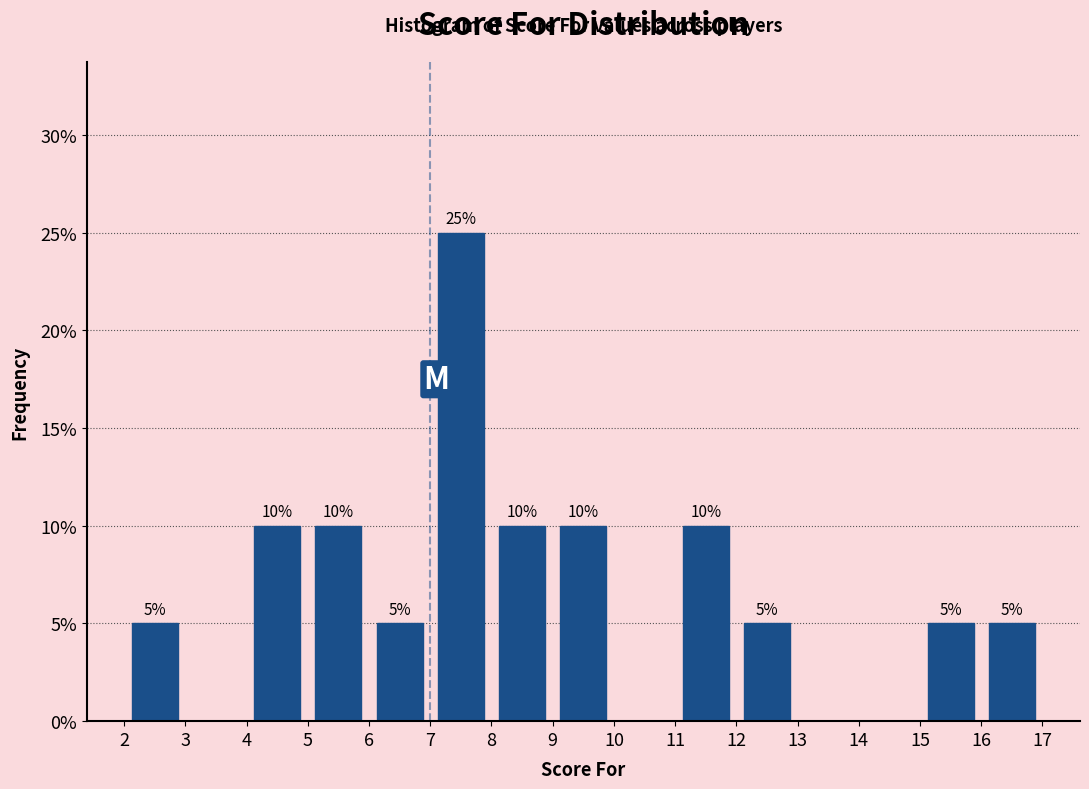

Which range on the x-axis has the tallest bar?

7 to 8